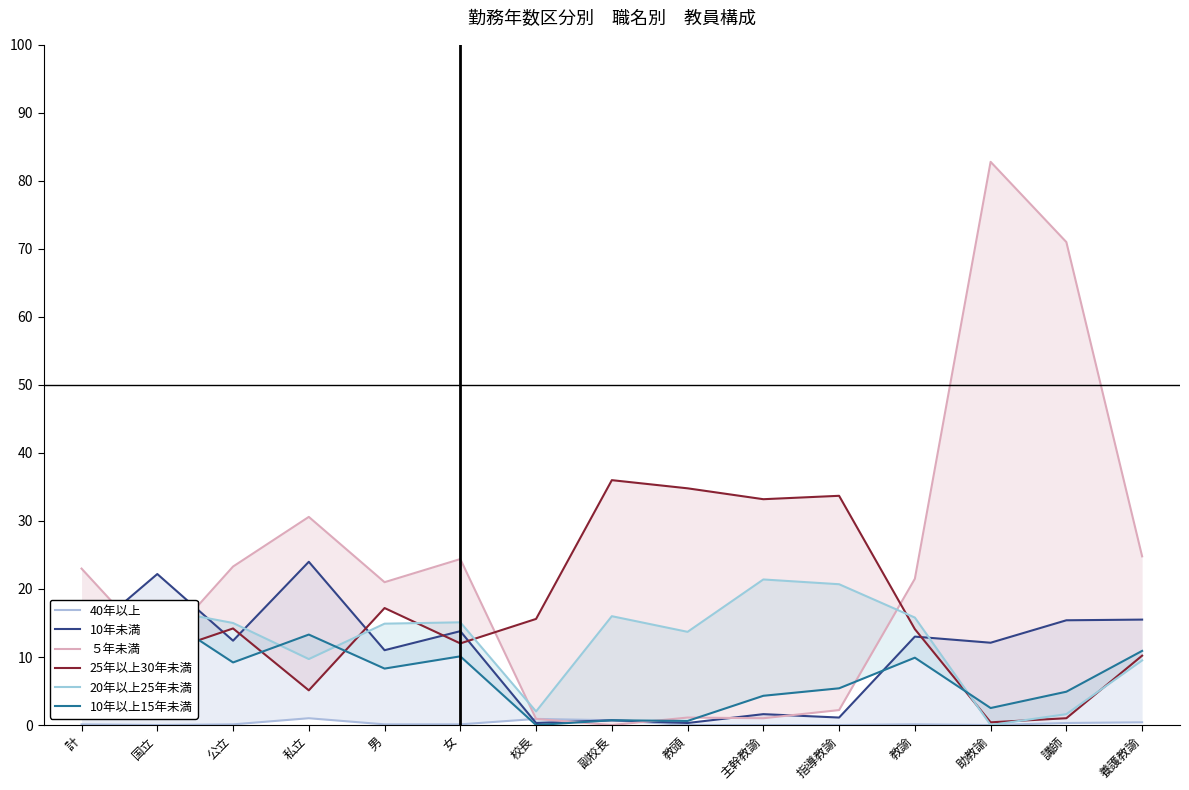

Reading left to right, what are all the values shown in this chart?

40年以上: 0.1	0.0	0.1	1.0	0.1	0.1	0.9	0.7	0.0	0.0	0.0	0.1	0.0	0.3	0.4
10年未満: 12.7	22.2	12.4	24.0	11.0	13.8	0.3	0.7	0.3	1.6	1.1	13.0	12.1	15.4	15.5
５年未満: 23.0	10.9	23.3	30.6	21.0	24.4	0.9	0.0	1.1	1.0	2.2	21.5	82.8	71.0	24.8
25年以上30年未満: 14.1	10.4	14.2	5.1	17.2	12.0	15.6	36.0	34.8	33.2	33.7	14.1	0.4	1.0	10.2
20年以上25年未満: 15.1	17.1	15.0	9.7	14.9	15.1	2.0	16.0	13.7	21.4	20.7	15.8	0.0	1.6	9.5
10年以上15年未満: 9.4	16.5	9.2	13.3	8.3	10.1	0.0	0.7	0.6	4.3	5.4	9.9	2.5	4.9	10.9